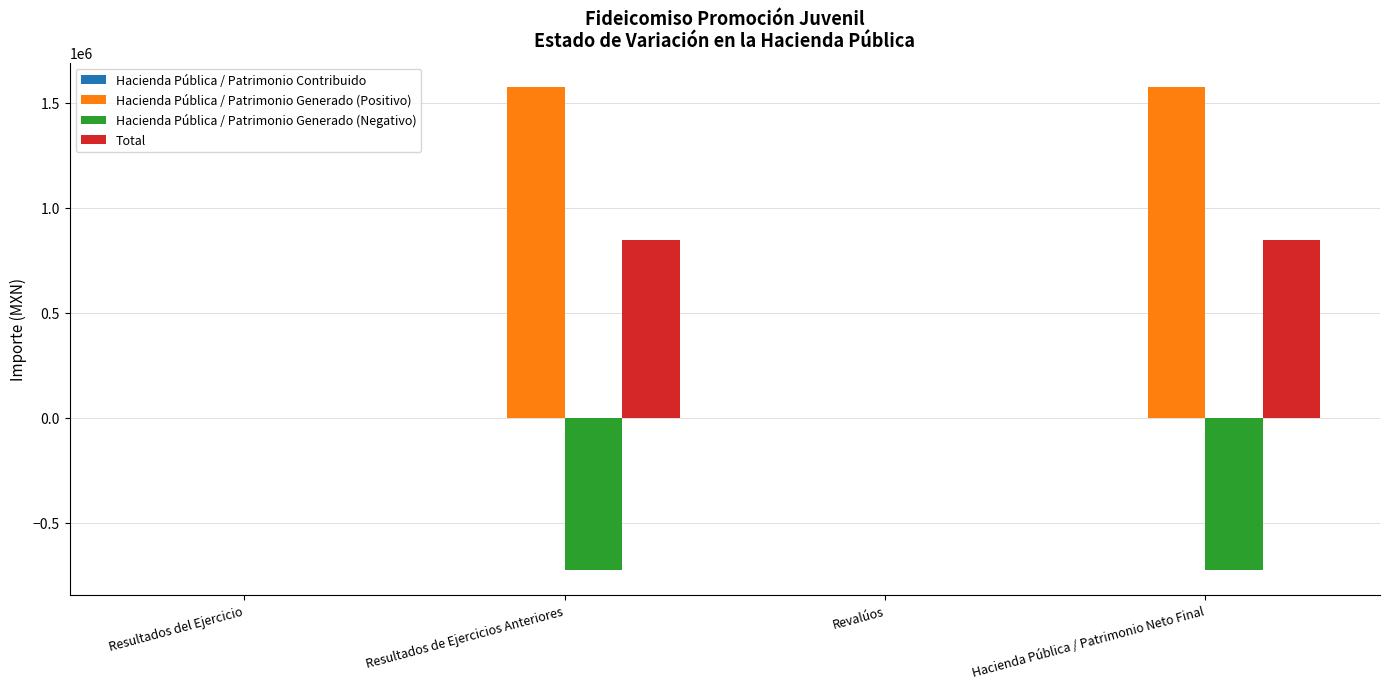

What is the highest value of the Total series?

849010.9